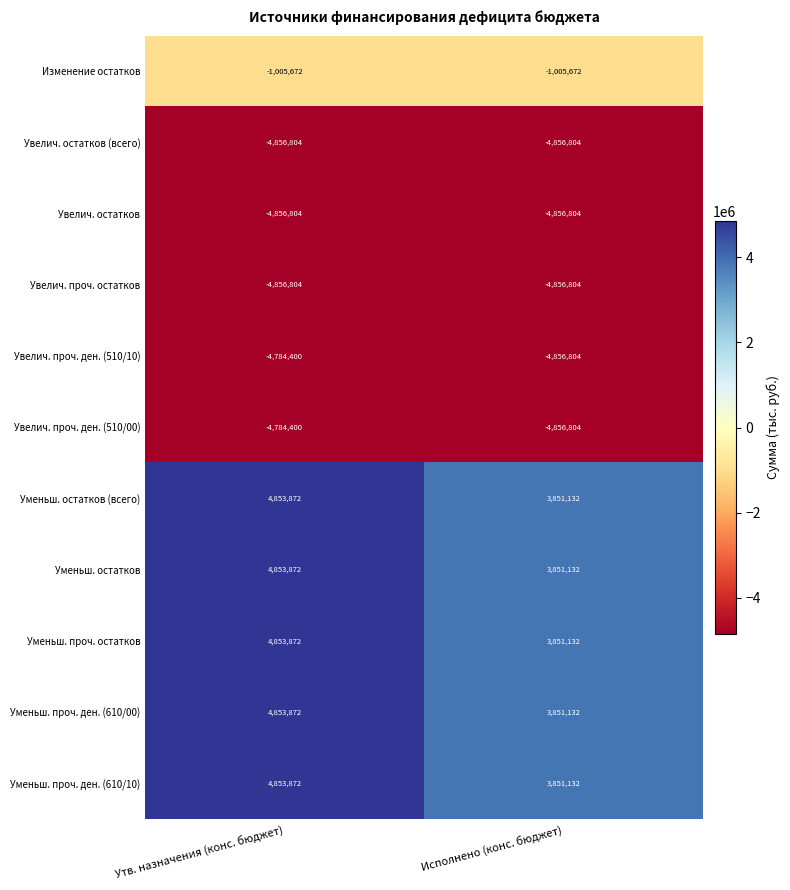

What is the greatest value displayed?

4853872